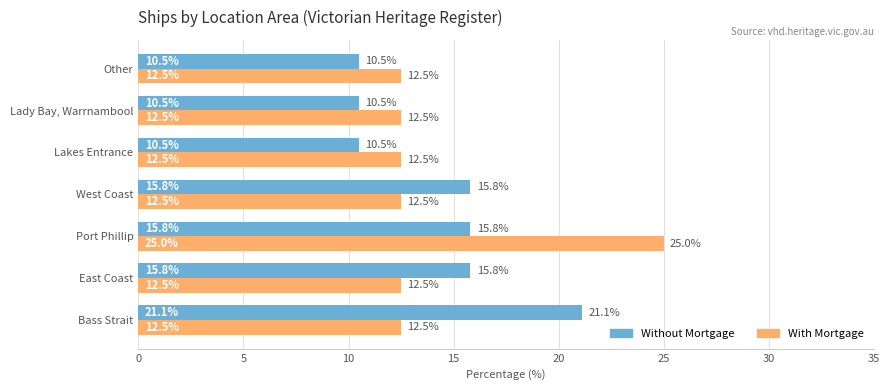

What value does the Without Mortgage series have at East Coast?

15.8